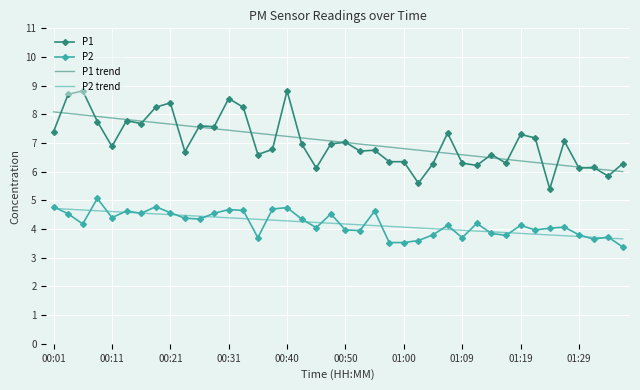

List the series in order of their peak value, highest first.

P1, P1 trend, P2, P2 trend